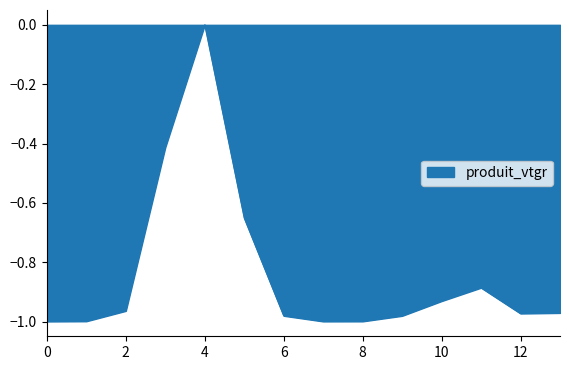

What is the difference between the maximum and minimum values?

1.0